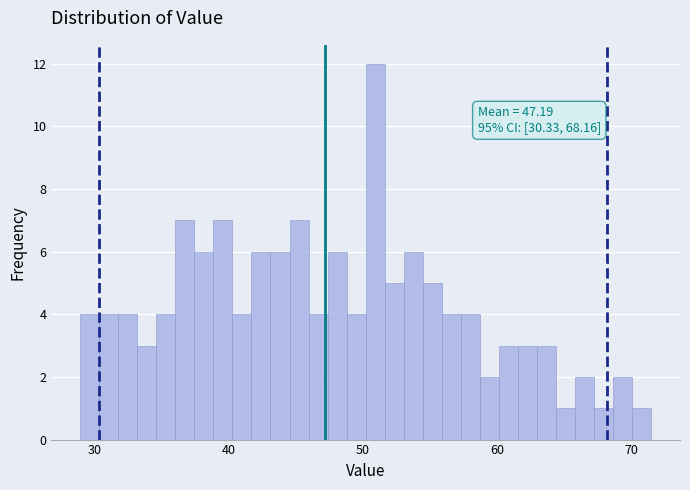

Around what value on the x-axis is the tallest bar? Give the approximate position of its centre, as read against the axis.

51